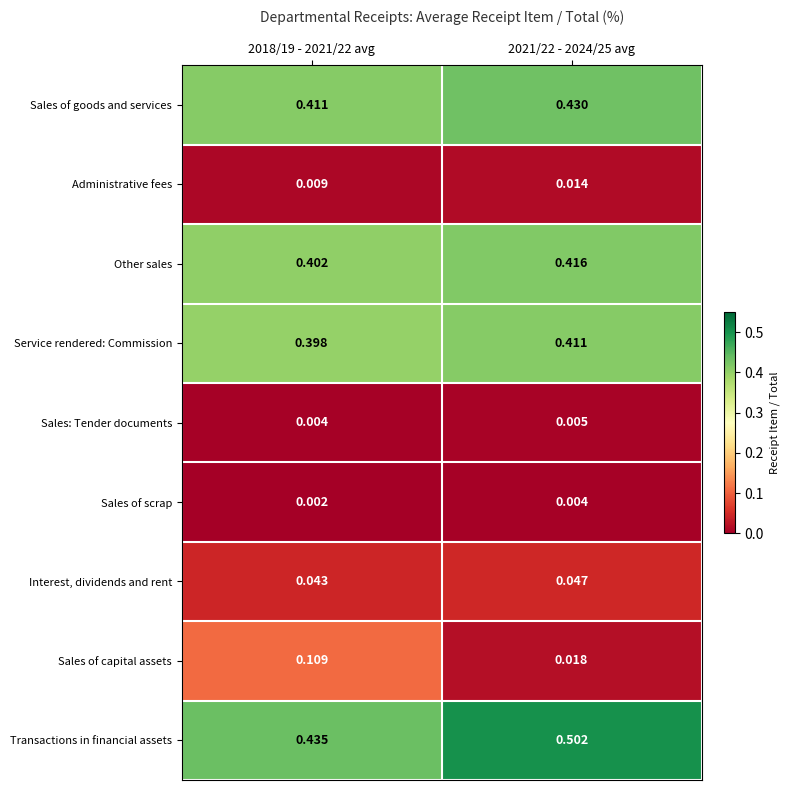

Rank the series at 2018/19 - 2021/22 avg from lowest to highest value.

Sales of scrap, Sales: Tender documents, Administrative fees, Interest, dividends and rent, Sales of capital assets, Service rendered: Commission, Other sales, Sales of goods and services, Transactions in financial assets